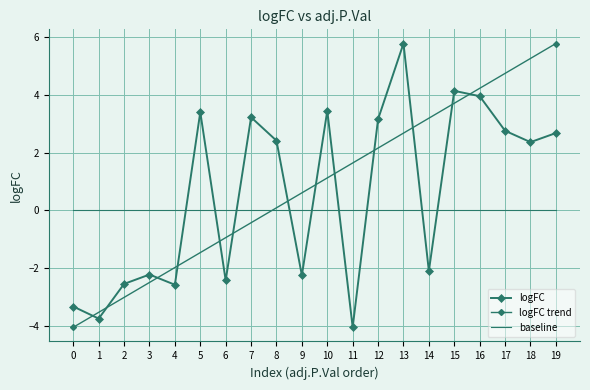

Does the chart have visible grid lines?

Yes